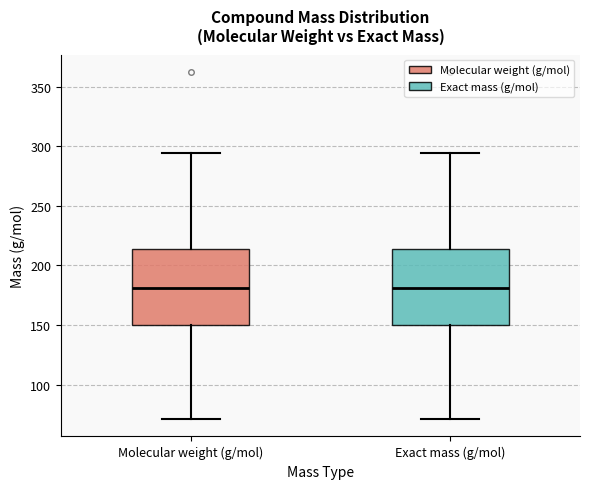

Reading left to right, transcribe this box plot: for each box, give where its median line is, the range the box spans, and where its two whiskers end, as read against the y-axis. The values are not printed on the chart, so give them approximately, as read against the axis.

Molecular weight (g/mol): median 180, box 150 to 215, whiskers 70 to 295
Exact mass (g/mol): median 180, box 150 to 215, whiskers 70 to 295